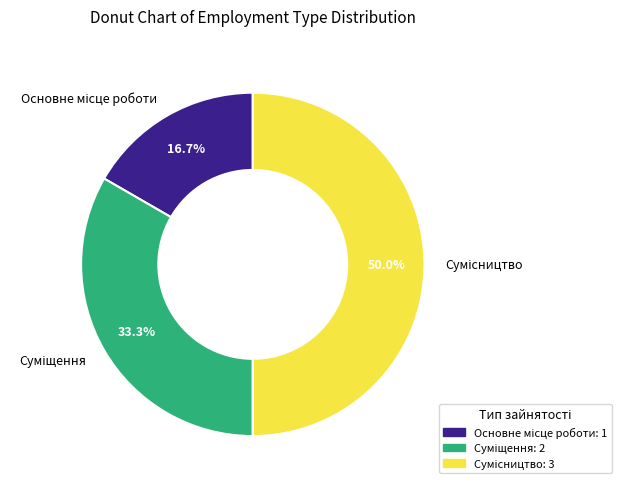

How many segments does this pie chart have?

3